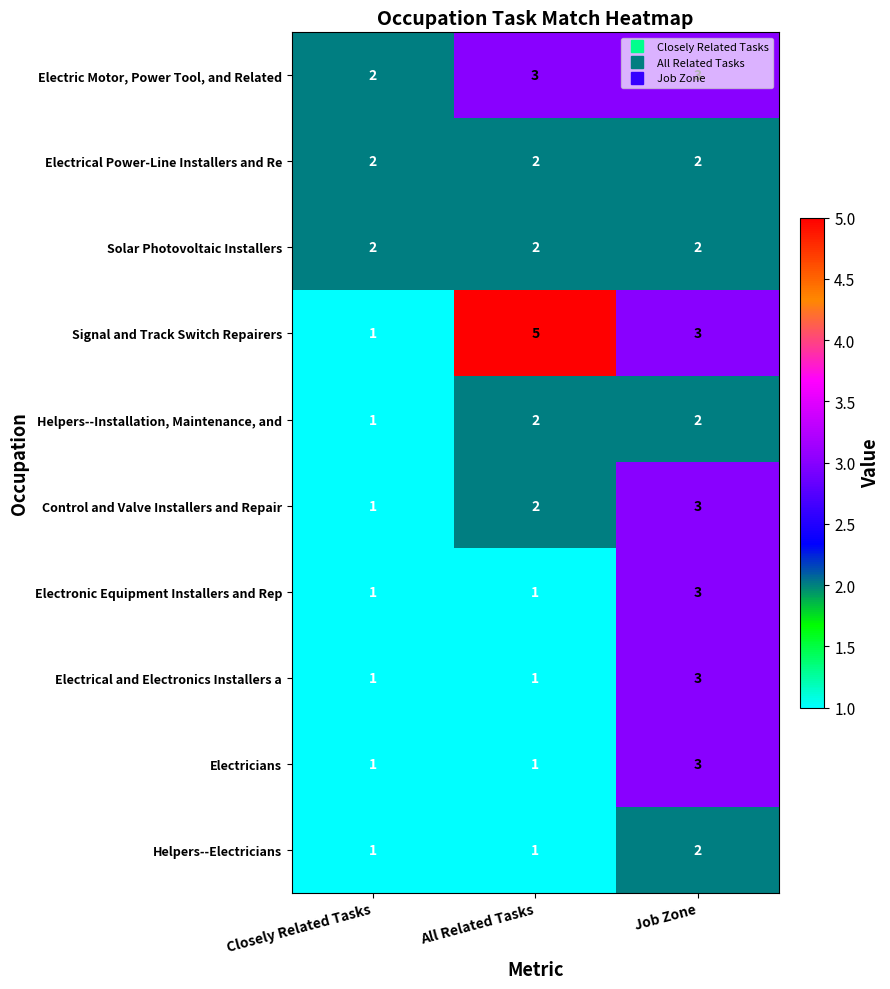

At which label is Helpers--Installation, Maintenance, and closest to 1?

Closely Related Tasks